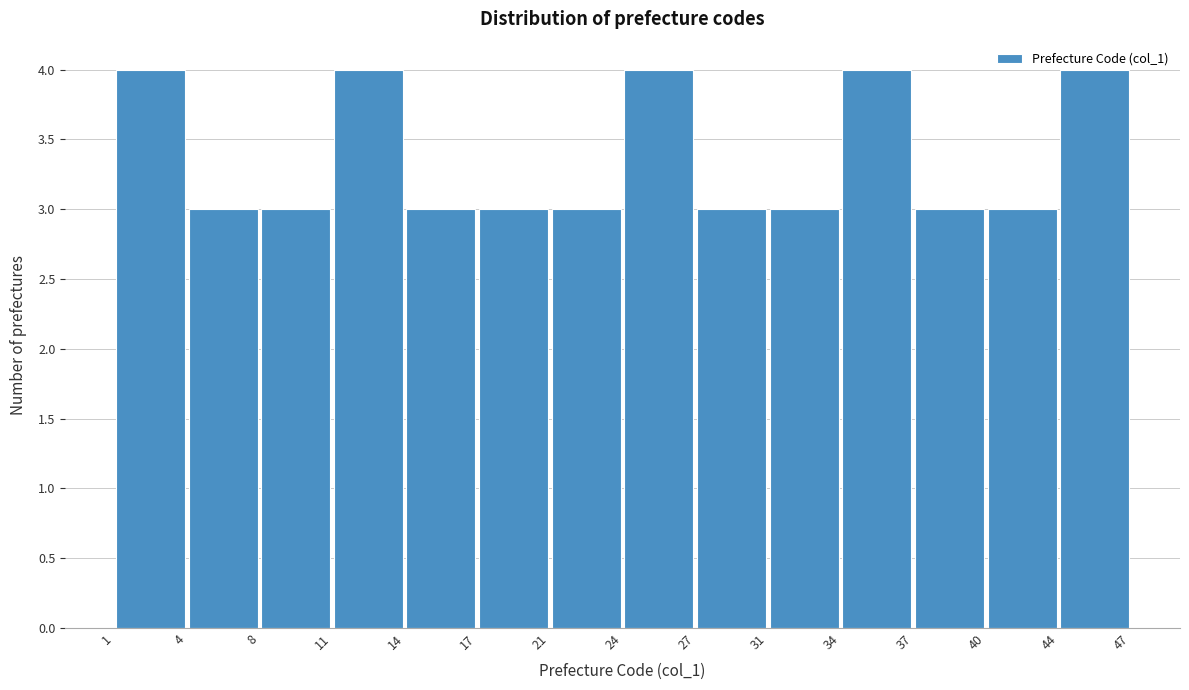

Reading left to right, transcribe this chart: for each bar, give the range it covers on the x-axis and its height. The values are not printed on the chart, so give them approximately, as read against the axis.

1 to 4: 4
4 to 8: 3
8 to 11: 3
11 to 14: 4
14 to 17: 3
17 to 21: 3
21 to 24: 3
24 to 27: 4
27 to 31: 3
31 to 34: 3
34 to 37: 4
37 to 40: 3
40 to 44: 3
44 to 47: 4